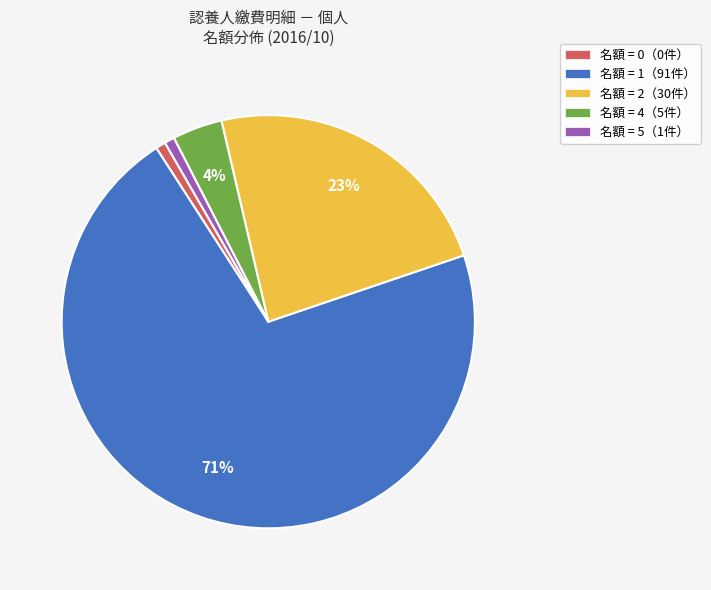

How many segments does this pie chart have?

5